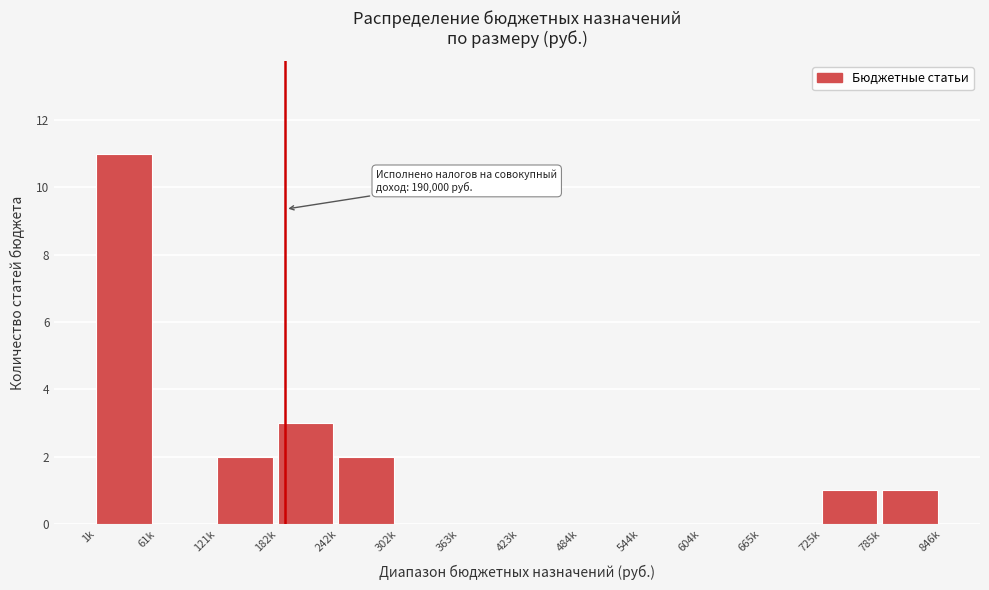

Reading right to left, extract all data points from this chart.

785k=1	725k=1	665k=0	604k=0	544k=0	484k=0	423k=0	363k=0	302k=0	242k=2	182k=3	121k=2	61k=0	1k=11